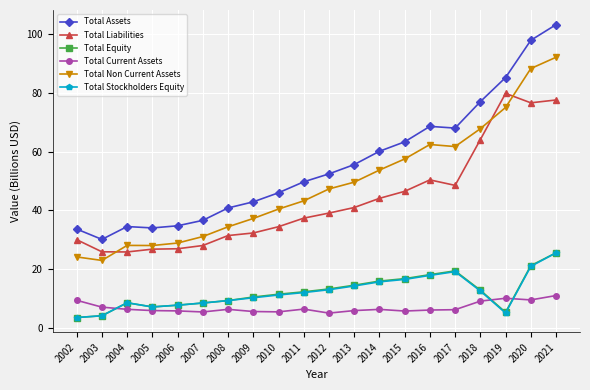

True or false: Total Assets has a value of 19.3 at 2014.

False